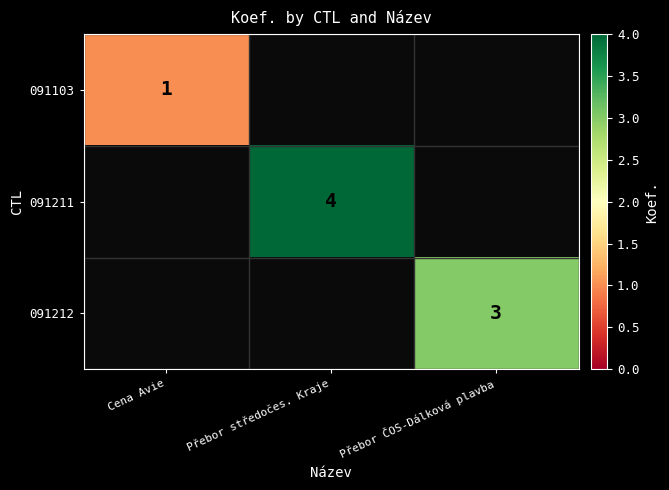

True or false: 091211 has a value of 4 at Přebor středočes. Kraje.

True